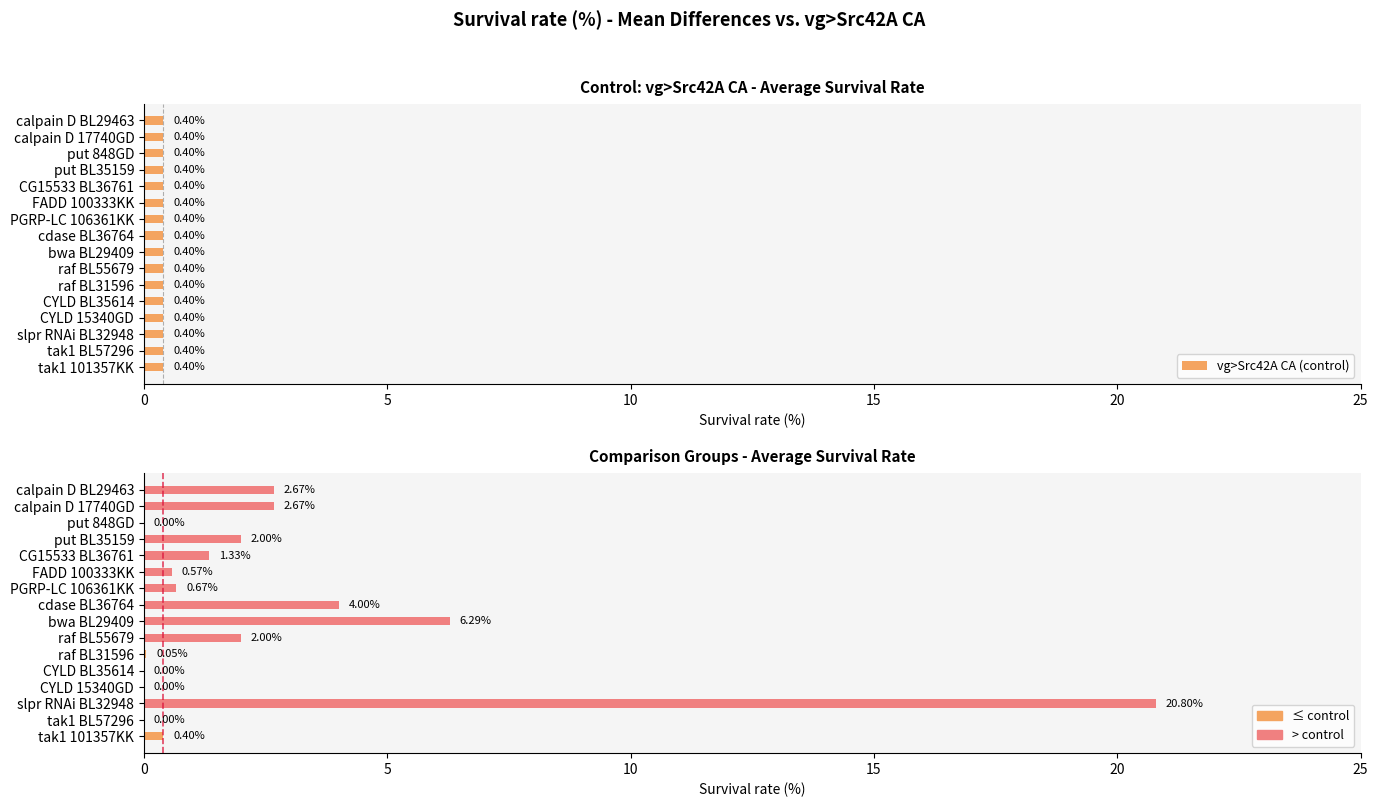

Which label corresponds to the smallest value in the chart?

tak1 BL57296